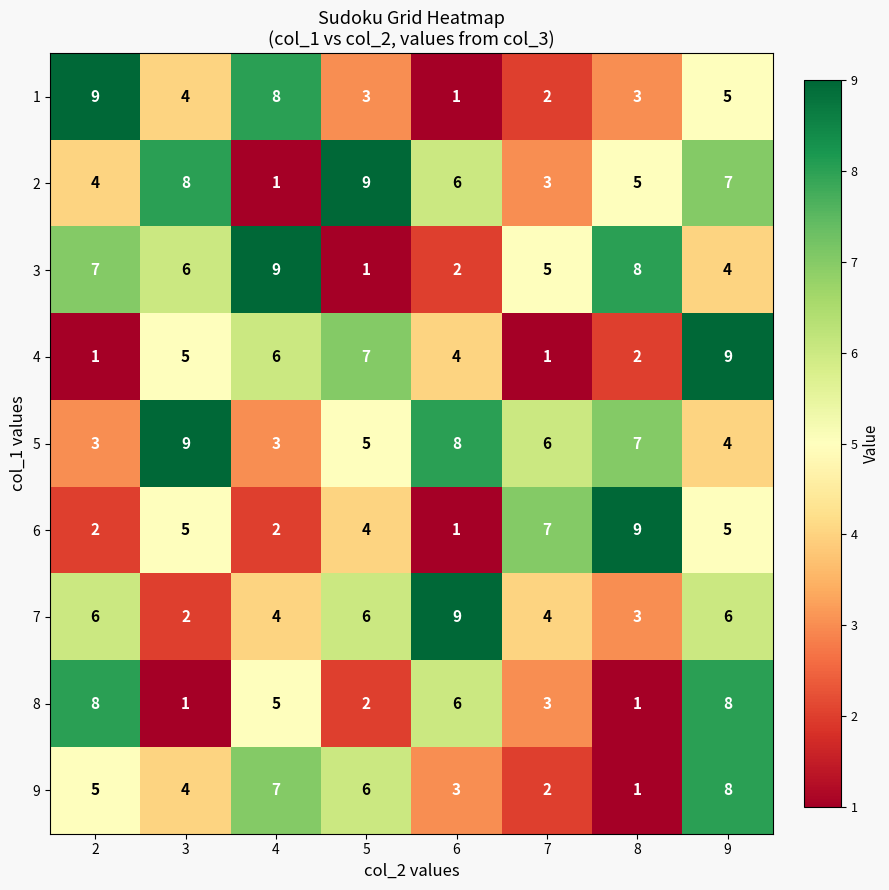

Is the value of 3 at 6 greater than the value of 5 at 6?

No